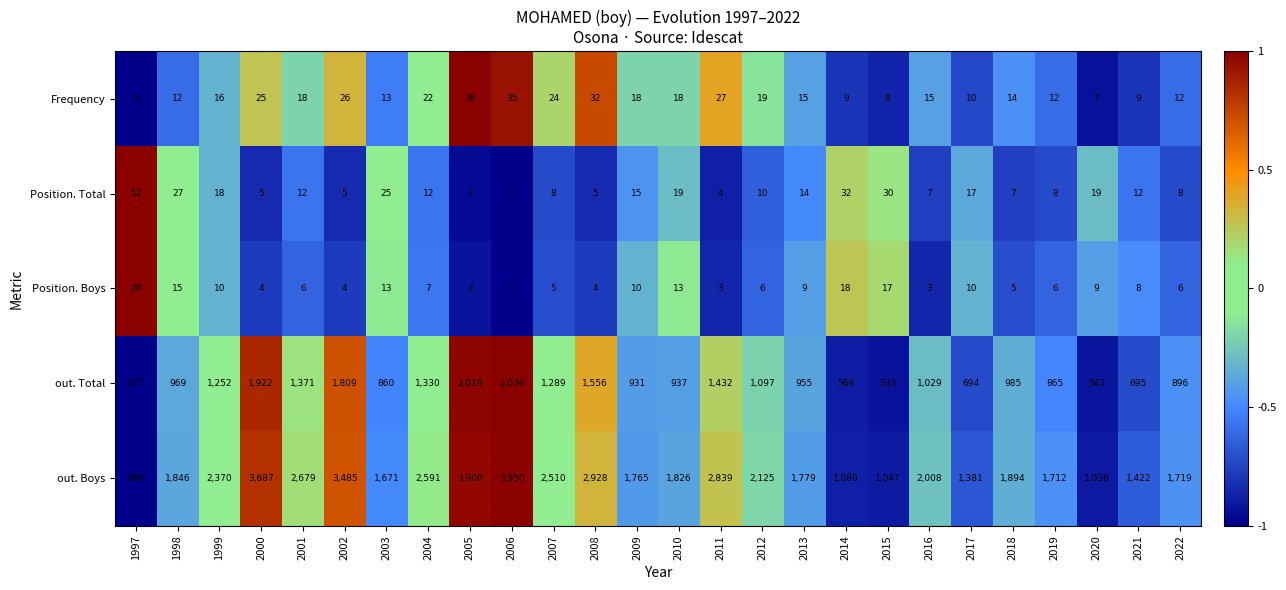

What is the sum of all Position. Boys values?

222